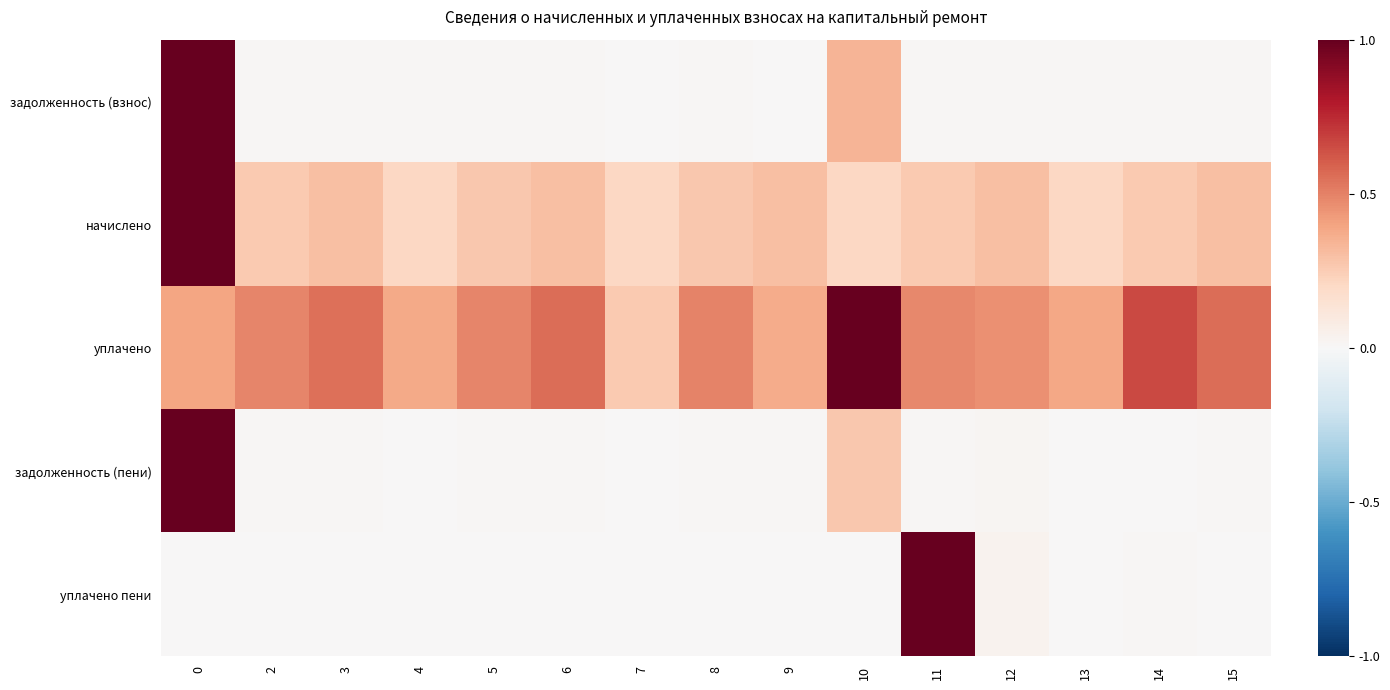

What is the maximum value shown in the chart?

1.0